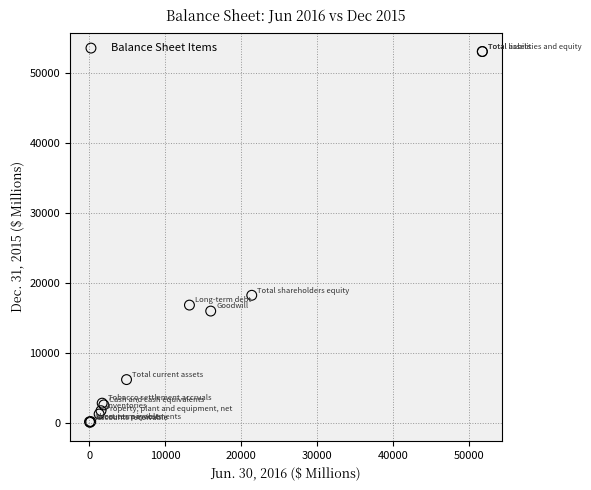

What Y value in the scatter plot is closest to 26600?

18252